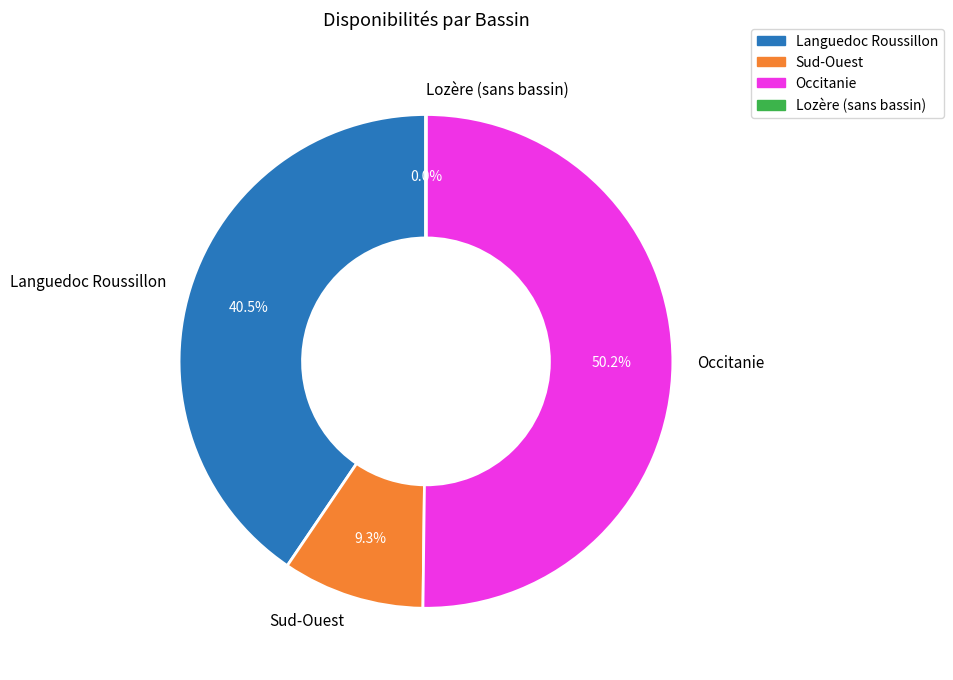

Does Sud-Ouest account for over 50% of the chart?

No